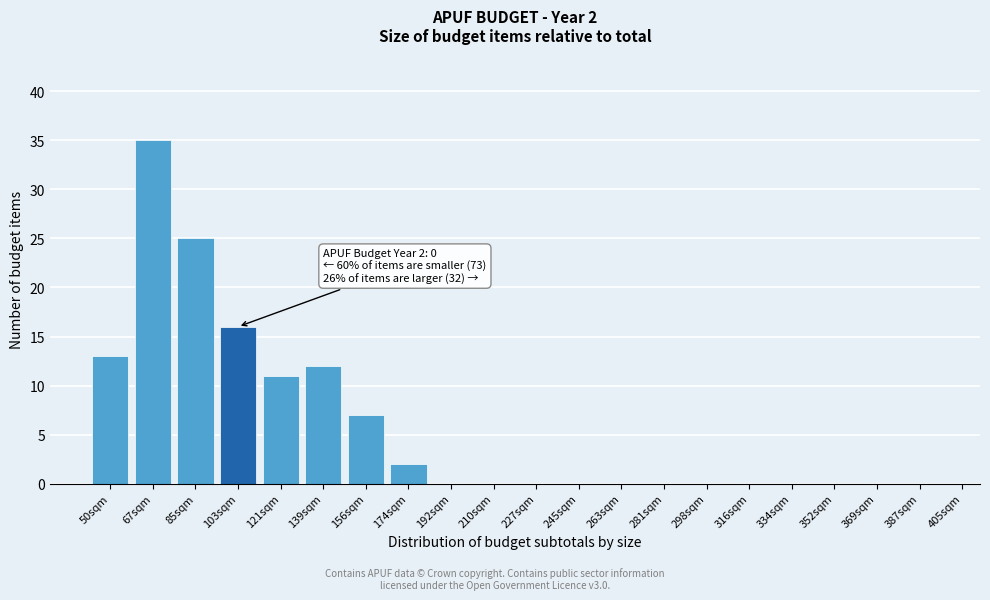

Reading left to right, what are all the values shown in this chart?

50sqm=13	67sqm=35	85sqm=25	103sqm=16	121sqm=11	139sqm=12	156sqm=7	174sqm=2	192sqm=0	210sqm=0	227sqm=0	245sqm=0	263sqm=0	281sqm=0	298sqm=0	316sqm=0	334sqm=0	352sqm=0	369sqm=0	387sqm=0